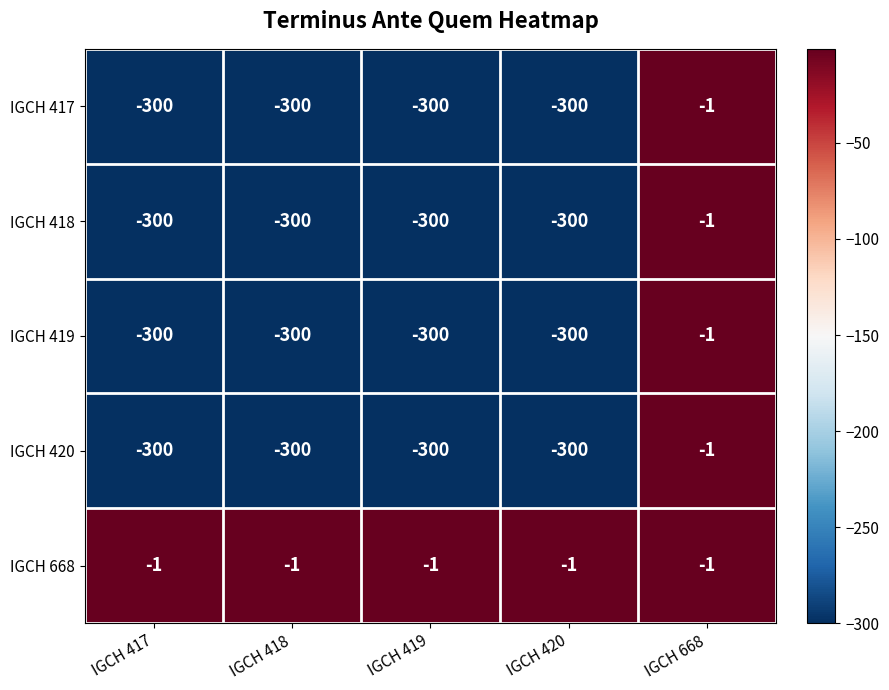

What is the difference between the maximum and minimum values in the IGCH 420 series?

299